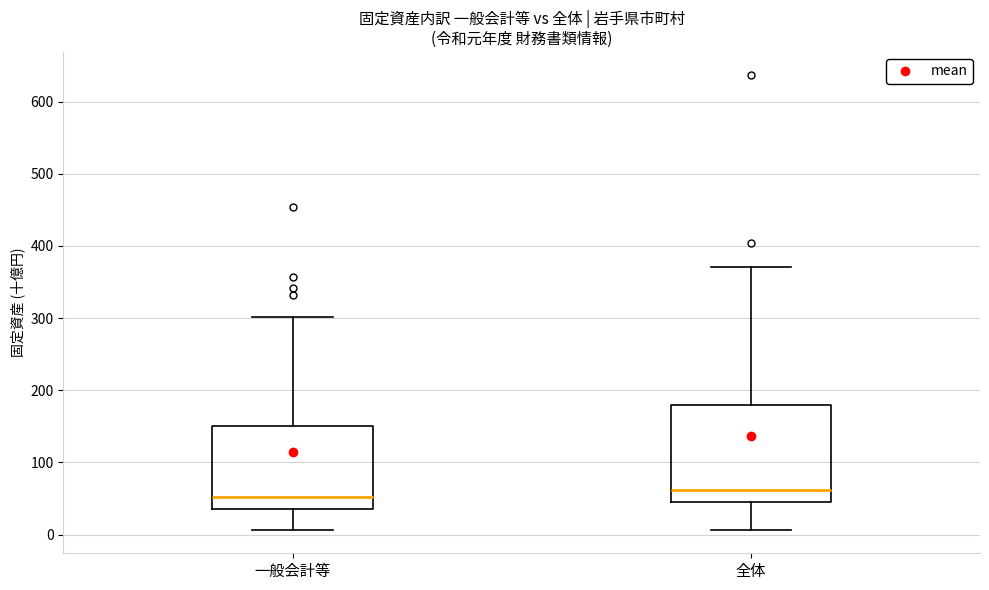

Reading left to right, transcribe this box plot: for each box, give where its median line is, the range the box spans, and where its two whiskers end, as read against the y-axis. The values are not printed on the chart, so give them approximately, as read against the axis.

一般会計等: median 50, box 40 to 150, whiskers 10 to 300
全体: median 60, box 40 to 180, whiskers 10 to 370